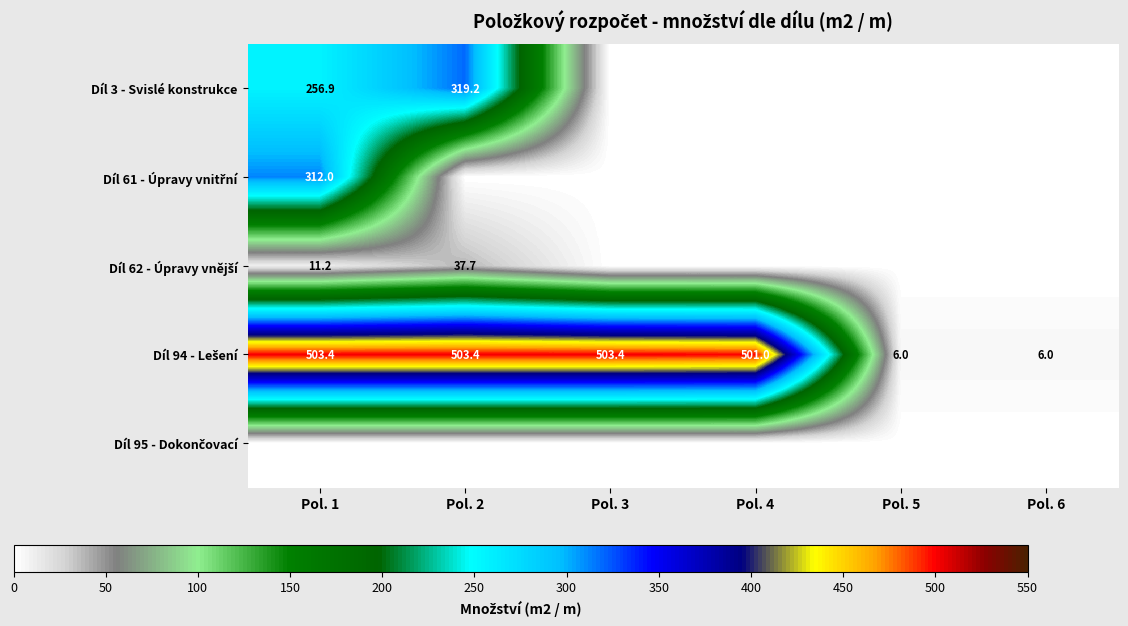

What is the approximate value of Díl 94 - Lešení at Pol. 4?

501.0